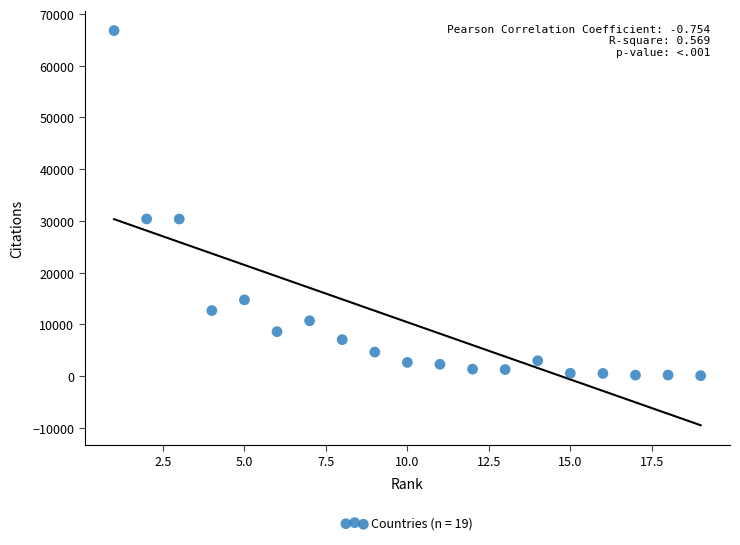

What is the range of Y values (max minus min)?

66717